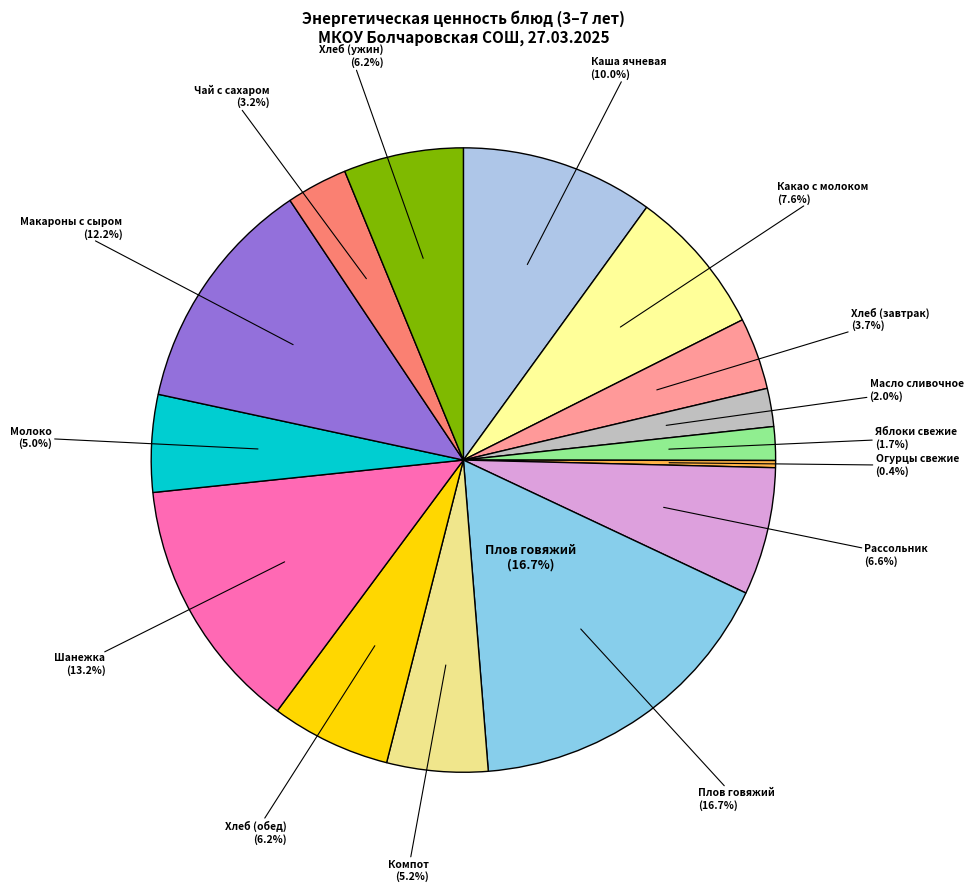

Does Чай с сахаром account for over 50% of the chart?

No